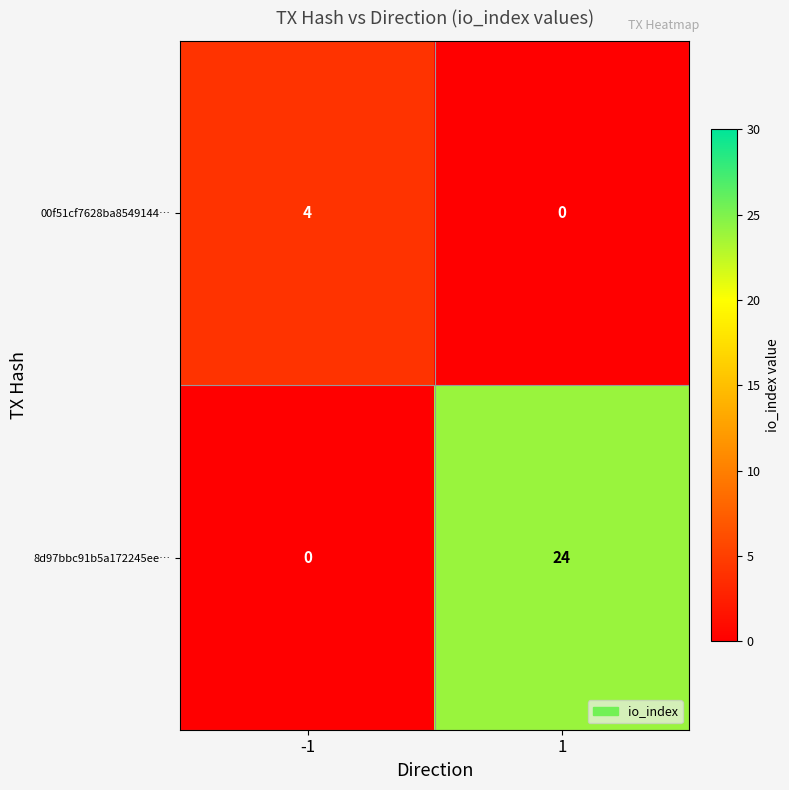

What is the maximum value for 8d97bbc91b5a172245ee…?

24